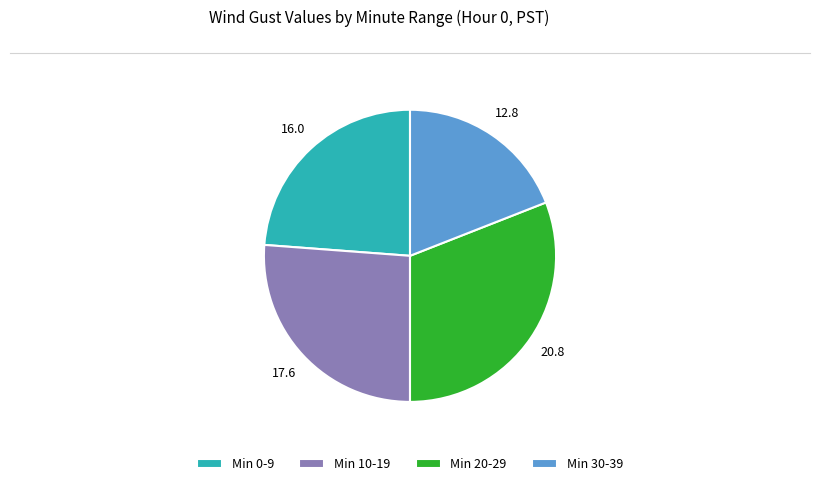

Combined, do Min 30-39 and Min 10-19 account for over 50%?

No